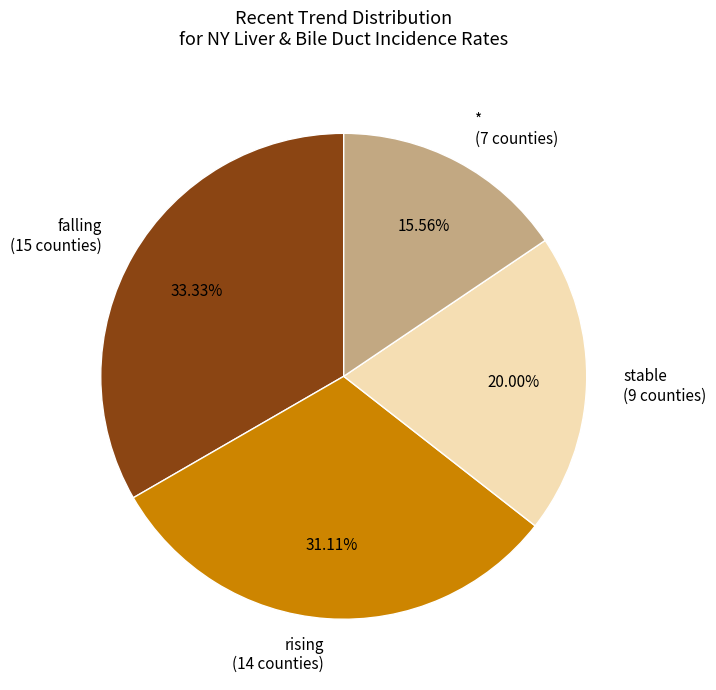

Do falling and stable together represent more than half of the pie?

Yes